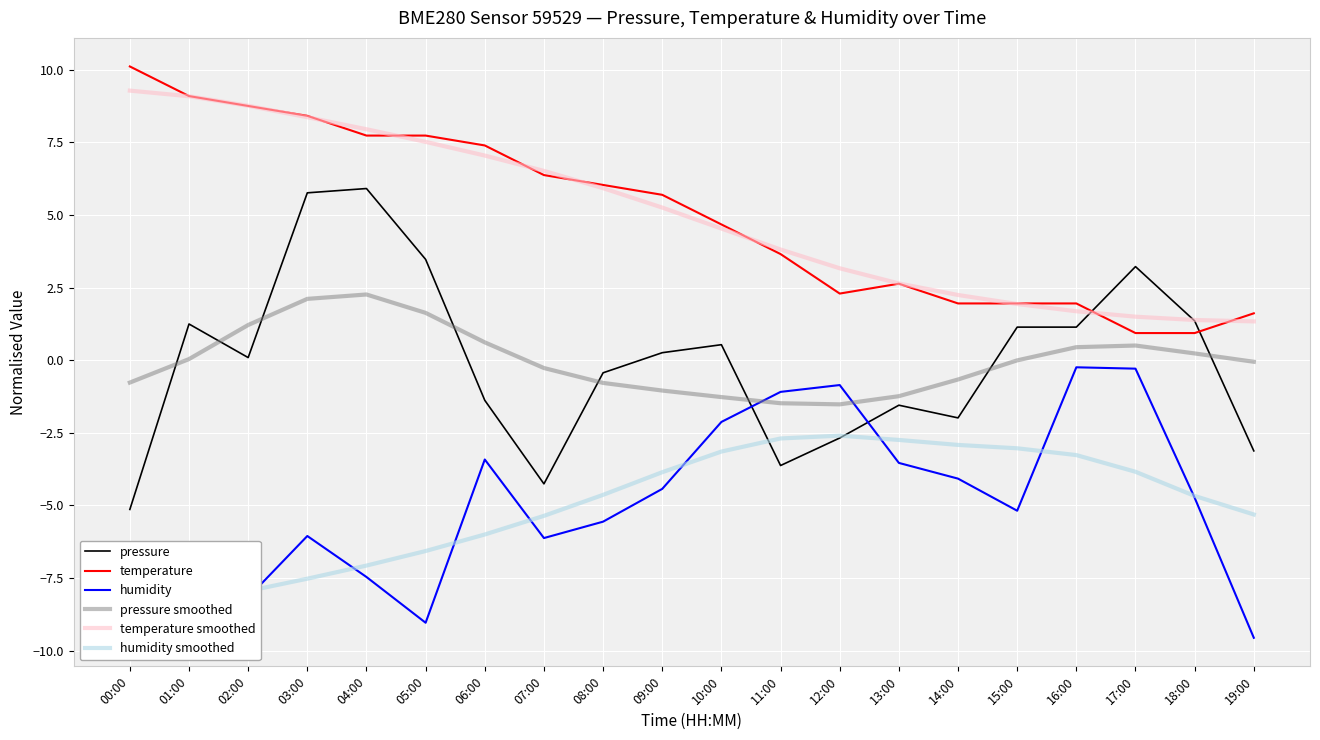

What is the value of the humidity point at the 1st from the left?

-9.0